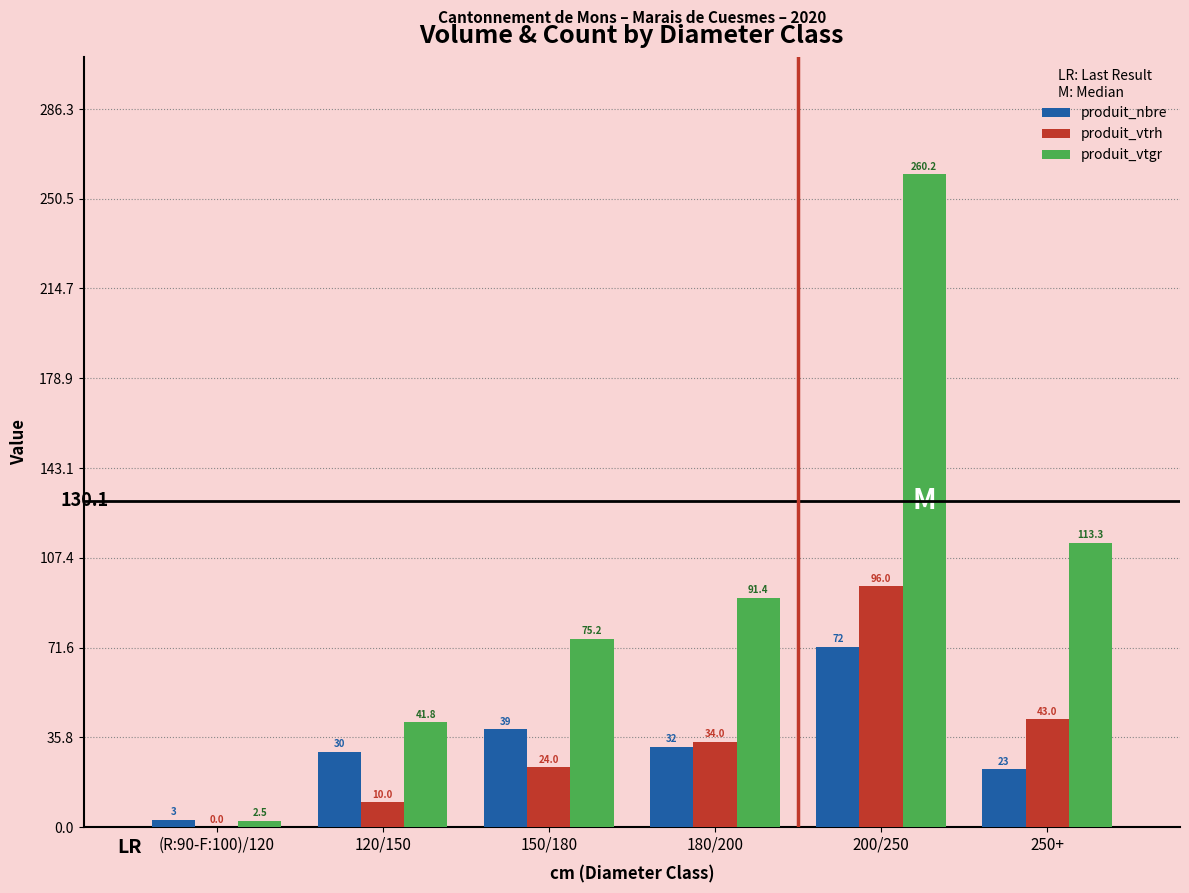

What is the sum of all produit_nbre values?

199.0